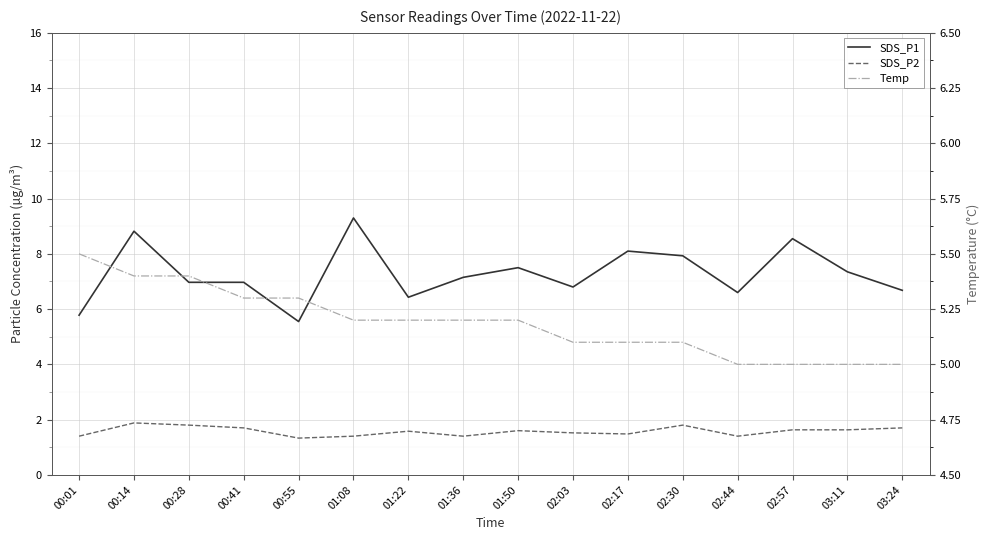

At which label does SDS_P1 reach its peak?

01:08